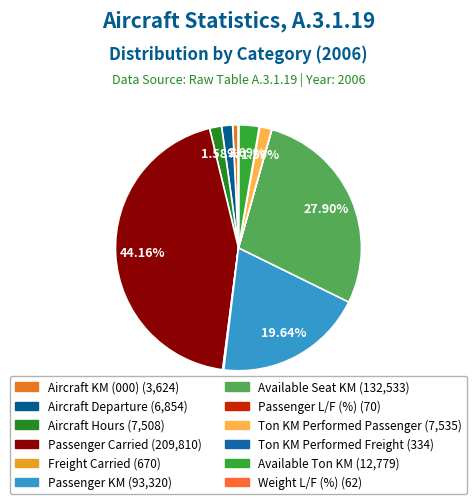

Which slice is the smallest?

Weight L/F (%)